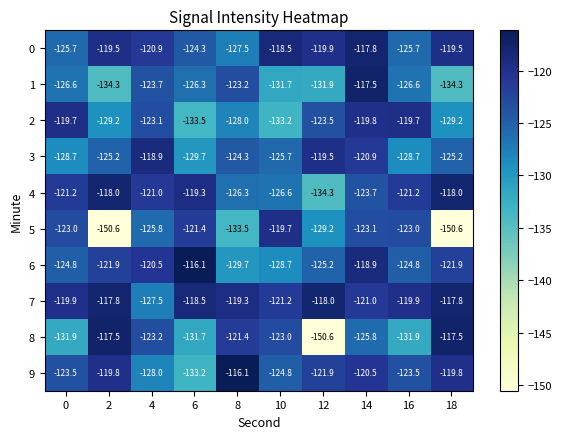

Is it true that 9 equals -27.3 at 8?

False